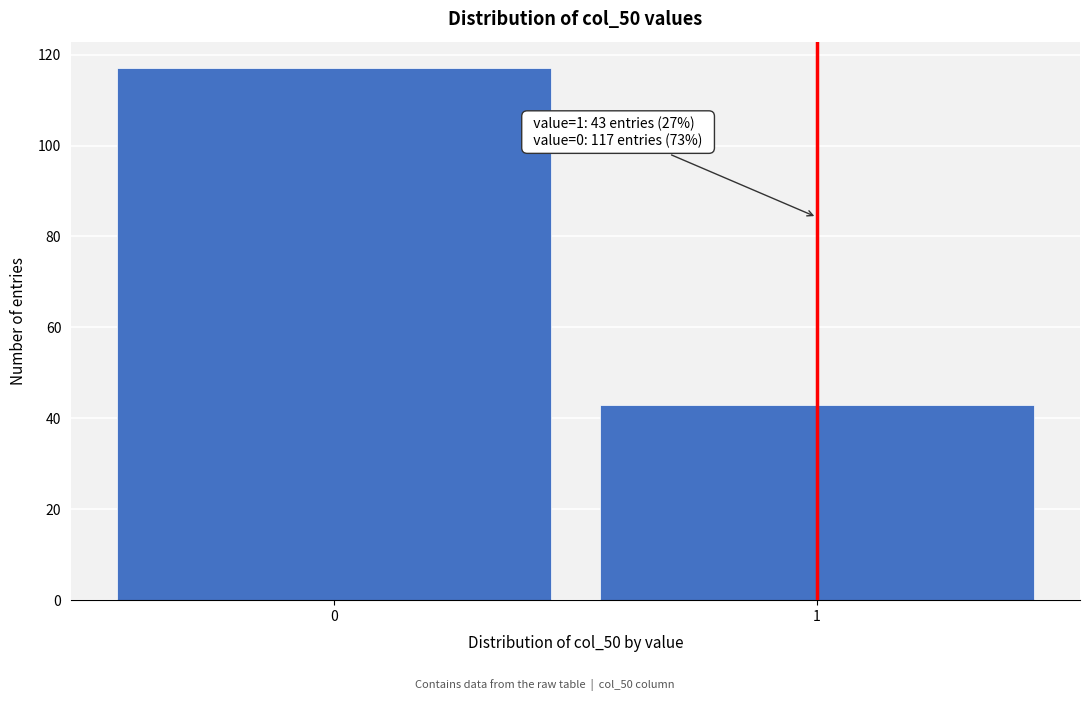

Reading right to left, list all the values displayed in this chart.

43	117